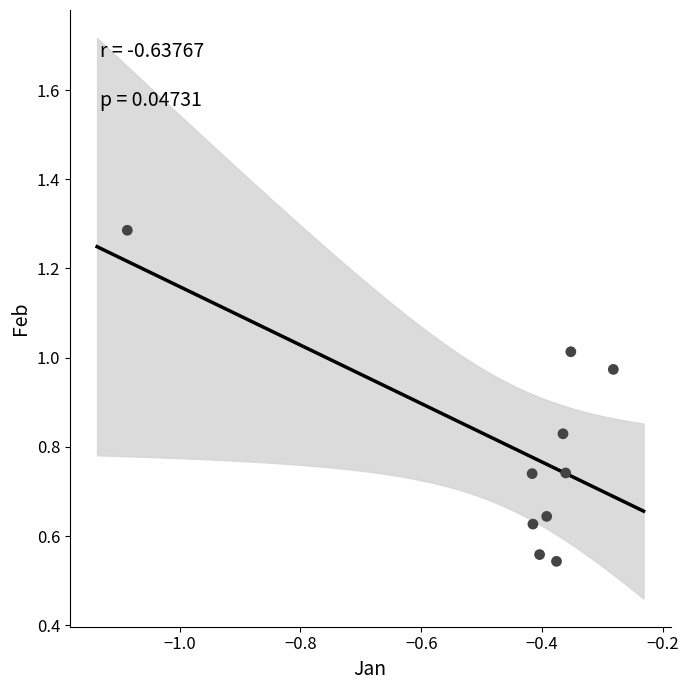

What is the average X value?

-0.4